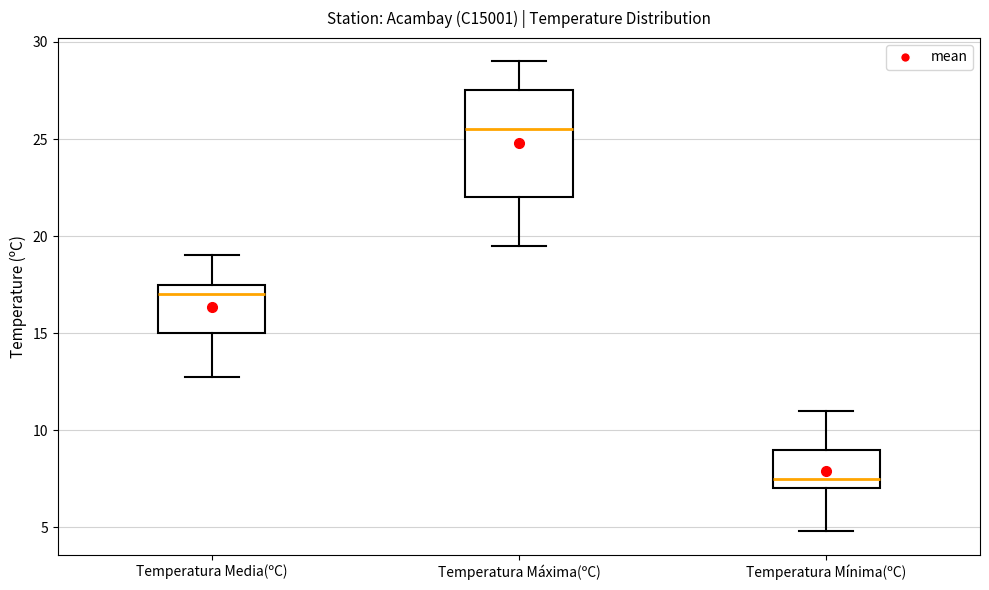

Which box has the highest median line?

Temperatura Máxima(ºC)